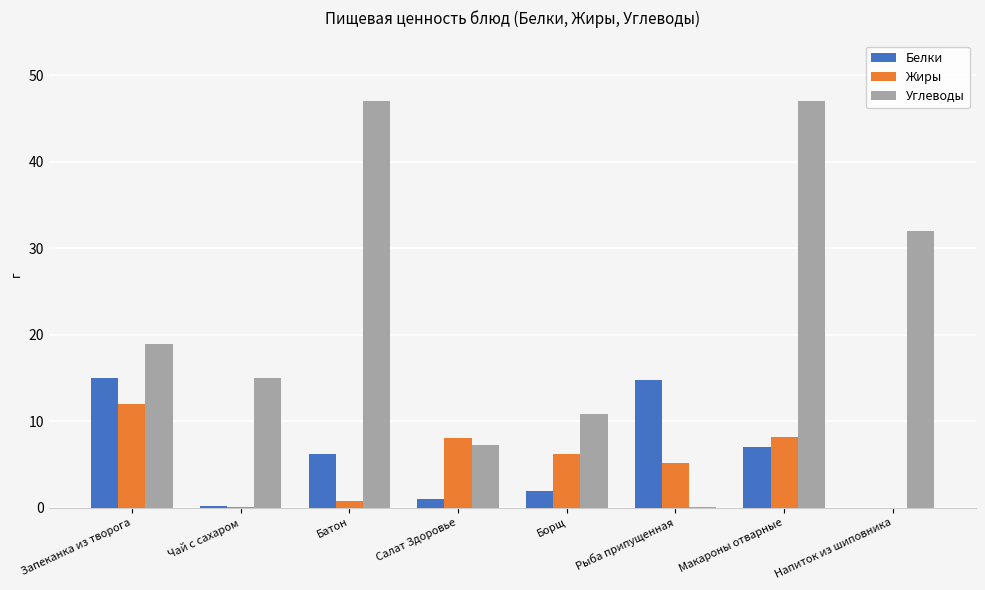

At which label does Углеводы first exceed 18?

Запеканка из творога